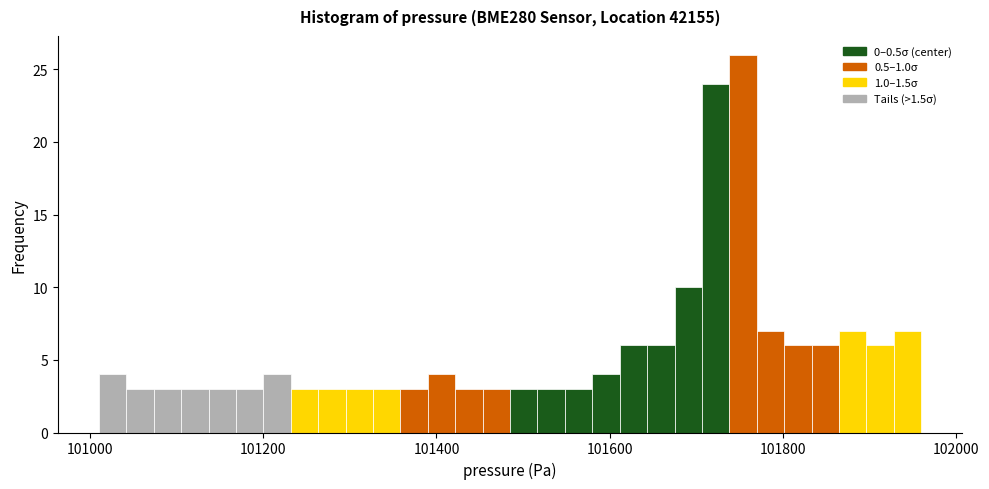

Read against the x-axis, roughly where is the centre of the tallest bar?

101760